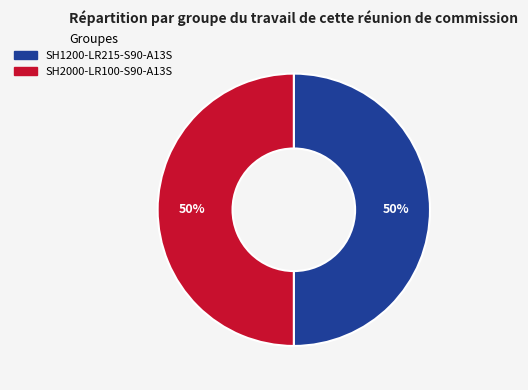

To the nearest percent, what is the average slice percentage?

50%